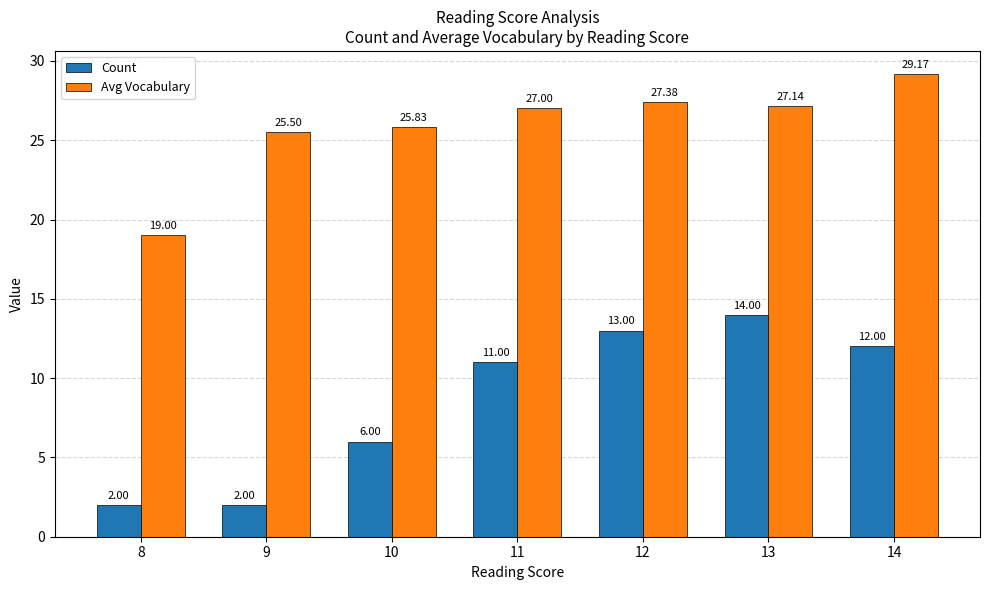

What is the sum of the Count values at 12 and 10?

19.0